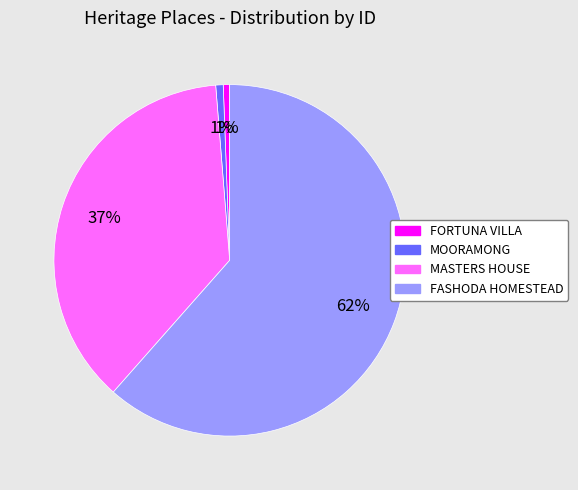

Is it true that MOORAMONG is 1% of the pie?

True